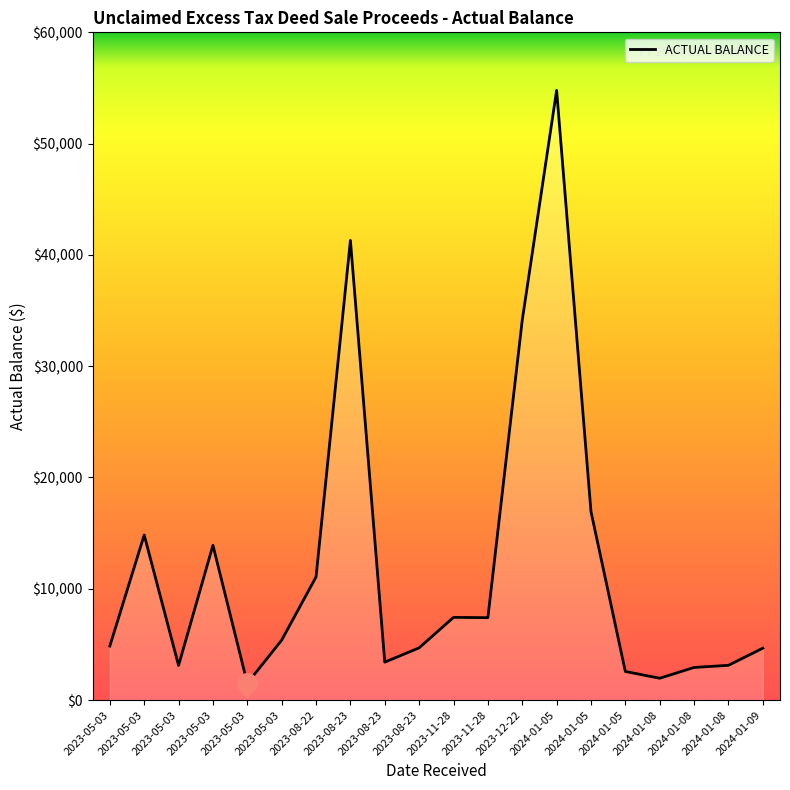

What is the change in value from 2023-08-23 to 2023-12-22?

+29442.0